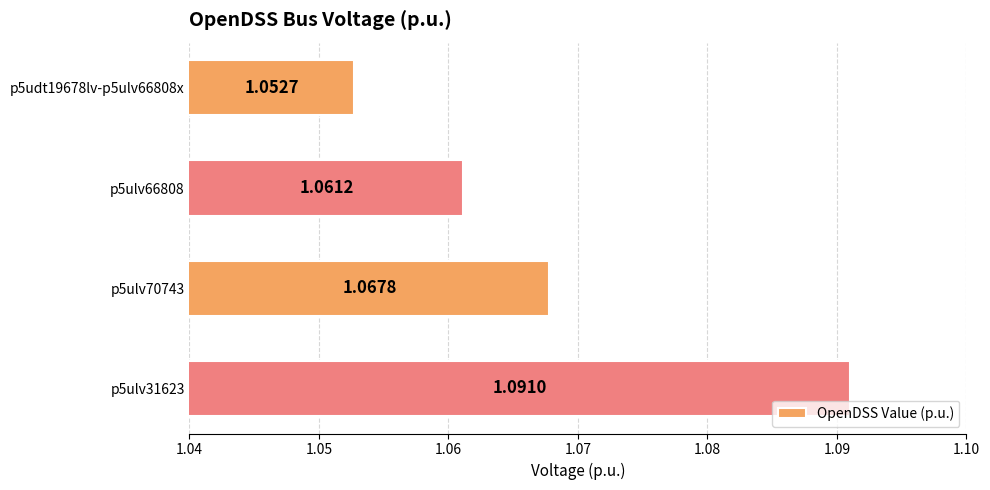

List the labels in order of value, smallest first.

p5udt19678lv-p5ulv66808x, p5ulv66808, p5ulv70743, p5ulv31623